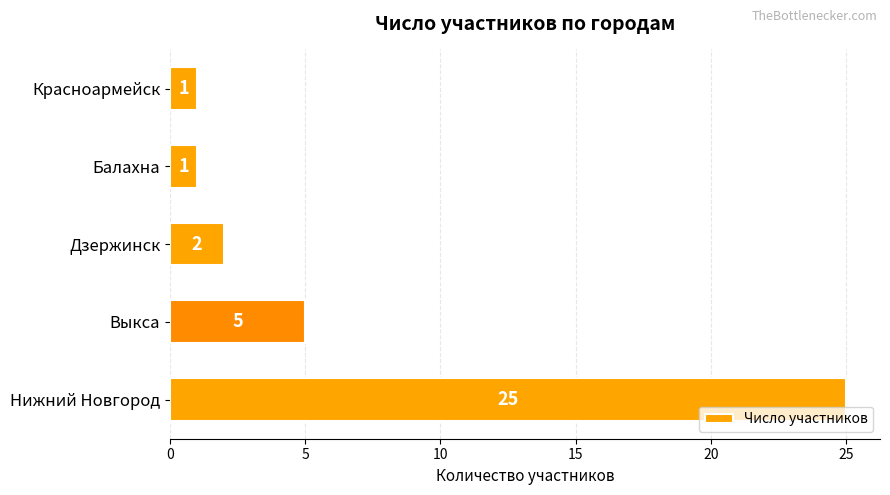

The chart shows a value of 6 at Нижний Новгород. True or false?

False